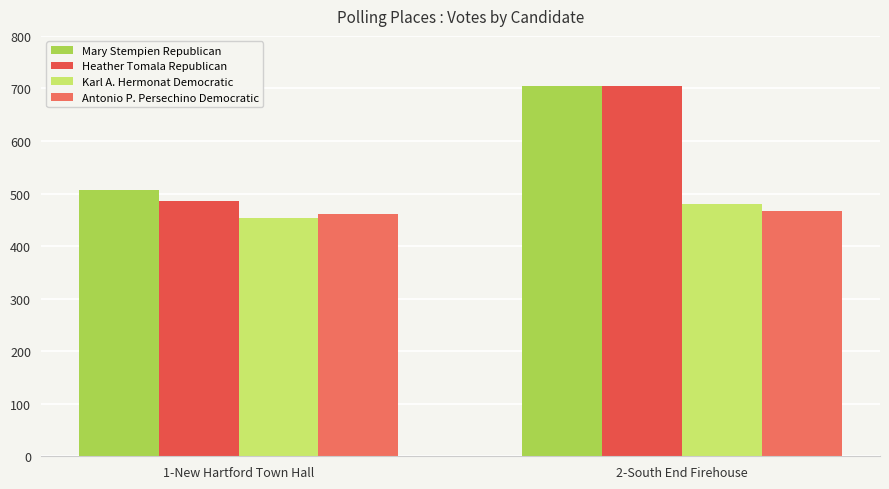

What is the difference between the highest and lowest values at 2-South End Firehouse?

238